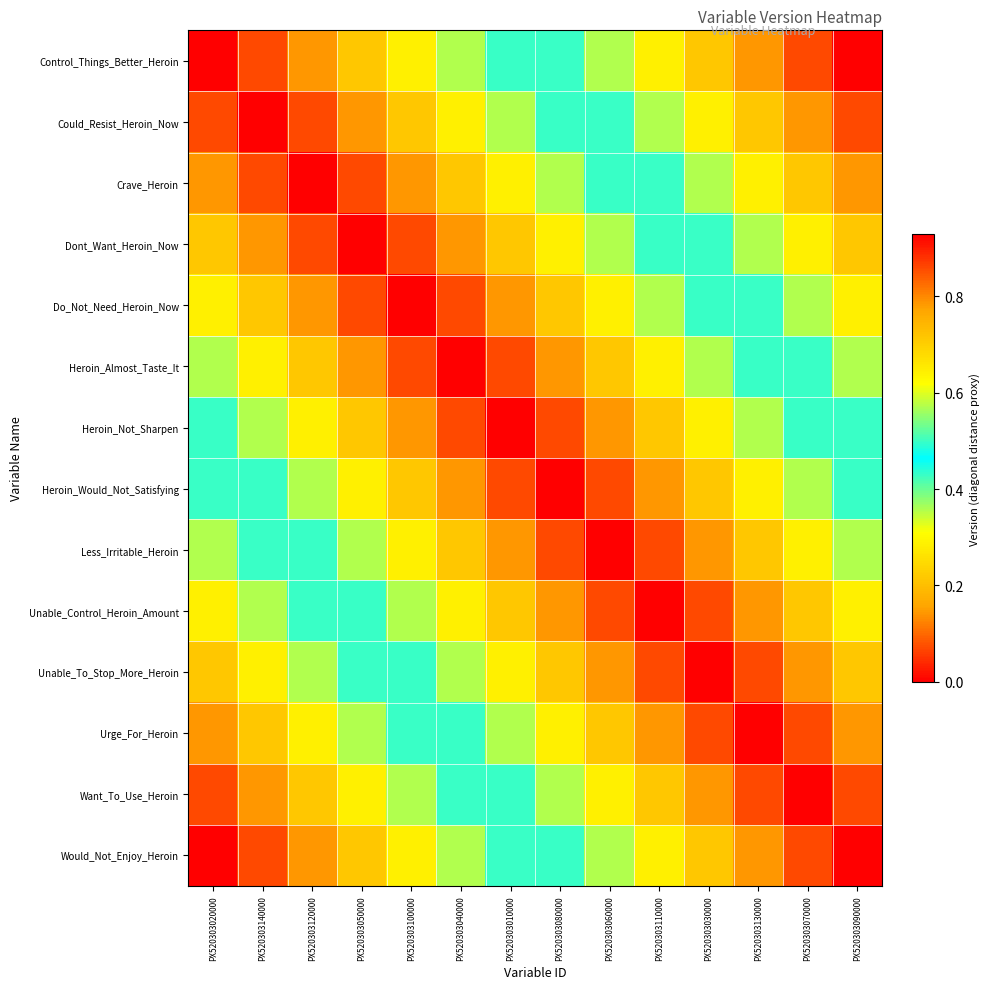

Reading left to right, what are all the values shown in this chart?

Control_Things_Better_Heroin: PX520303020000=0.0	PX520303140000=0.1	PX520303120000=0.1	PX520303050000=0.2	PX520303100000=0.3	PX520303040000=0.4	PX520303010000=0.4	PX520303080000=0.5	PX520303060000=0.6	PX520303110000=0.6	PX520303030000=0.7	PX520303130000=0.8	PX520303070000=0.9	PX520303090000=0.9
Could_Resist_Heroin_Now: PX520303020000=0.1	PX520303140000=0.0	PX520303120000=0.1	PX520303050000=0.1	PX520303100000=0.2	PX520303040000=0.3	PX520303010000=0.4	PX520303080000=0.4	PX520303060000=0.5	PX520303110000=0.6	PX520303030000=0.6	PX520303130000=0.7	PX520303070000=0.8	PX520303090000=0.9
Crave_Heroin: PX520303020000=0.1	PX520303140000=0.1	PX520303120000=0.0	PX520303050000=0.1	PX520303100000=0.1	PX520303040000=0.2	PX520303010000=0.3	PX520303080000=0.4	PX520303060000=0.4	PX520303110000=0.5	PX520303030000=0.6	PX520303130000=0.6	PX520303070000=0.7	PX520303090000=0.8
Dont_Want_Heroin_Now: PX520303020000=0.2	PX520303140000=0.1	PX520303120000=0.1	PX520303050000=0.0	PX520303100000=0.1	PX520303040000=0.1	PX520303010000=0.2	PX520303080000=0.3	PX520303060000=0.4	PX520303110000=0.4	PX520303030000=0.5	PX520303130000=0.6	PX520303070000=0.6	PX520303090000=0.7
Do_Not_Need_Heroin_Now: PX520303020000=0.3	PX520303140000=0.2	PX520303120000=0.1	PX520303050000=0.1	PX520303100000=0.0	PX520303040000=0.1	PX520303010000=0.1	PX520303080000=0.2	PX520303060000=0.3	PX520303110000=0.4	PX520303030000=0.4	PX520303130000=0.5	PX520303070000=0.6	PX520303090000=0.6
Heroin_Almost_Taste_It: PX520303020000=0.4	PX520303140000=0.3	PX520303120000=0.2	PX520303050000=0.1	PX520303100000=0.1	PX520303040000=0.0	PX520303010000=0.1	PX520303080000=0.1	PX520303060000=0.2	PX520303110000=0.3	PX520303030000=0.4	PX520303130000=0.4	PX520303070000=0.5	PX520303090000=0.6
Heroin_Not_Sharpen: PX520303020000=0.4	PX520303140000=0.4	PX520303120000=0.3	PX520303050000=0.2	PX520303100000=0.1	PX520303040000=0.1	PX520303010000=0.0	PX520303080000=0.1	PX520303060000=0.1	PX520303110000=0.2	PX520303030000=0.3	PX520303130000=0.4	PX520303070000=0.4	PX520303090000=0.5
Heroin_Would_Not_Satisfying: PX520303020000=0.5	PX520303140000=0.4	PX520303120000=0.4	PX520303050000=0.3	PX520303100000=0.2	PX520303040000=0.1	PX520303010000=0.1	PX520303080000=0.0	PX520303060000=0.1	PX520303110000=0.1	PX520303030000=0.2	PX520303130000=0.3	PX520303070000=0.4	PX520303090000=0.4
Less_Irritable_Heroin: PX520303020000=0.6	PX520303140000=0.5	PX520303120000=0.4	PX520303050000=0.4	PX520303100000=0.3	PX520303040000=0.2	PX520303010000=0.1	PX520303080000=0.1	PX520303060000=0.0	PX520303110000=0.1	PX520303030000=0.1	PX520303130000=0.2	PX520303070000=0.3	PX520303090000=0.4
Unable_Control_Heroin_Amount: PX520303020000=0.6	PX520303140000=0.6	PX520303120000=0.5	PX520303050000=0.4	PX520303100000=0.4	PX520303040000=0.3	PX520303010000=0.2	PX520303080000=0.1	PX520303060000=0.1	PX520303110000=0.0	PX520303030000=0.1	PX520303130000=0.1	PX520303070000=0.2	PX520303090000=0.3
Unable_To_Stop_More_Heroin: PX520303020000=0.7	PX520303140000=0.6	PX520303120000=0.6	PX520303050000=0.5	PX520303100000=0.4	PX520303040000=0.4	PX520303010000=0.3	PX520303080000=0.2	PX520303060000=0.1	PX520303110000=0.1	PX520303030000=0.0	PX520303130000=0.1	PX520303070000=0.1	PX520303090000=0.2
Urge_For_Heroin: PX520303020000=0.8	PX520303140000=0.7	PX520303120000=0.6	PX520303050000=0.6	PX520303100000=0.5	PX520303040000=0.4	PX520303010000=0.4	PX520303080000=0.3	PX520303060000=0.2	PX520303110000=0.1	PX520303030000=0.1	PX520303130000=0.0	PX520303070000=0.1	PX520303090000=0.1
Want_To_Use_Heroin: PX520303020000=0.9	PX520303140000=0.8	PX520303120000=0.7	PX520303050000=0.6	PX520303100000=0.6	PX520303040000=0.5	PX520303010000=0.4	PX520303080000=0.4	PX520303060000=0.3	PX520303110000=0.2	PX520303030000=0.1	PX520303130000=0.1	PX520303070000=0.0	PX520303090000=0.1
Would_Not_Enjoy_Heroin: PX520303020000=0.9	PX520303140000=0.9	PX520303120000=0.8	PX520303050000=0.7	PX520303100000=0.6	PX520303040000=0.6	PX520303010000=0.5	PX520303080000=0.4	PX520303060000=0.4	PX520303110000=0.3	PX520303030000=0.2	PX520303130000=0.1	PX520303070000=0.1	PX520303090000=0.0